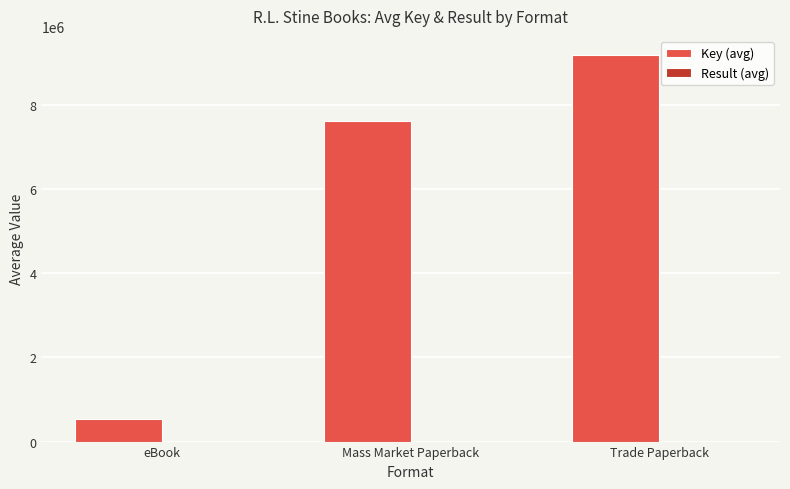

True or false: Key (avg) has a value of 4223419.8 at Mass Market Paperback.

False